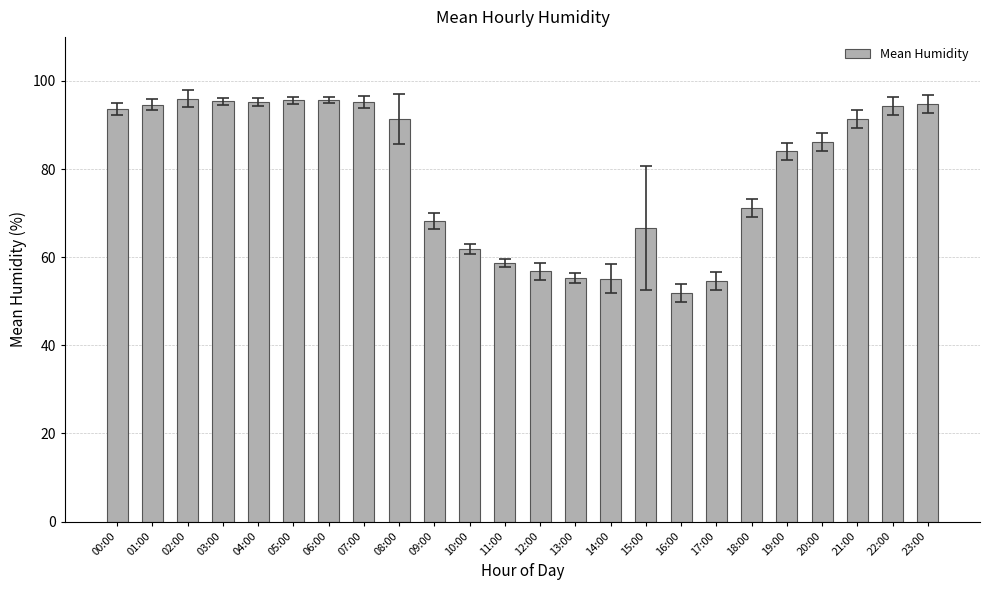

Approximately how many times larger is the value at 02:00 compared to 13:00?

1.7